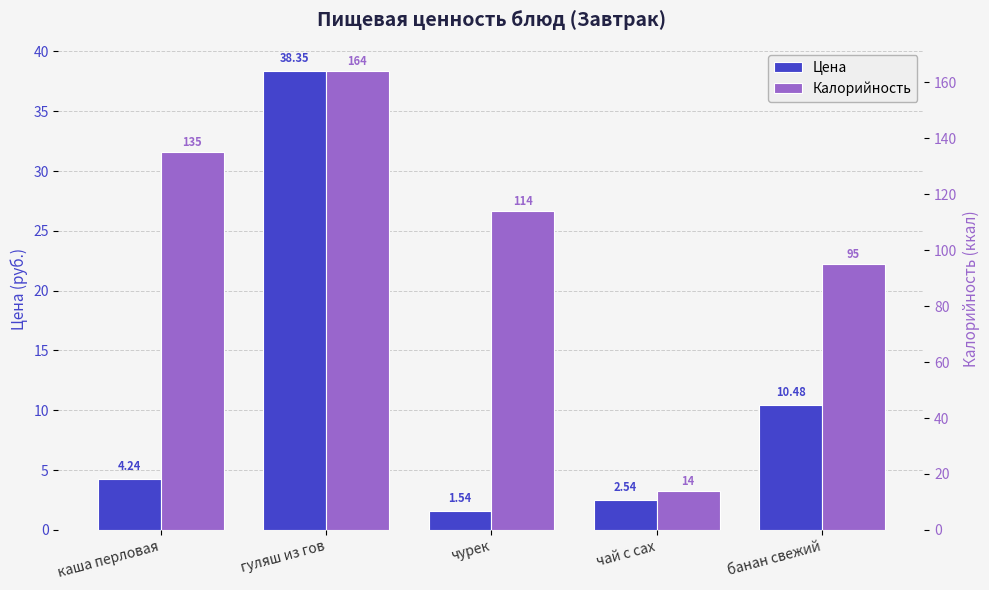

What is the difference between the Калорийность values at чурек and банан свежий?

19.0